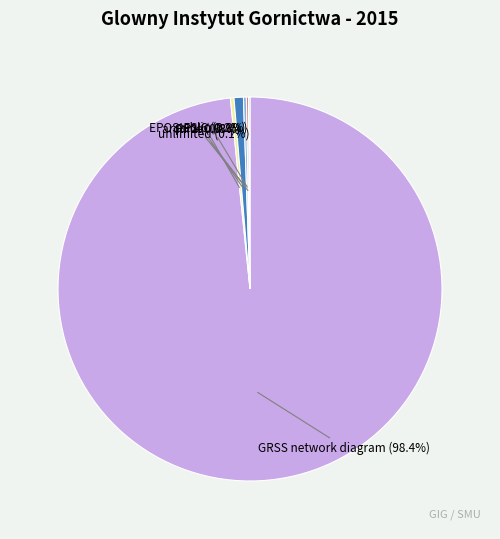

What is the largest slice in the pie chart?

GRSS network diagram